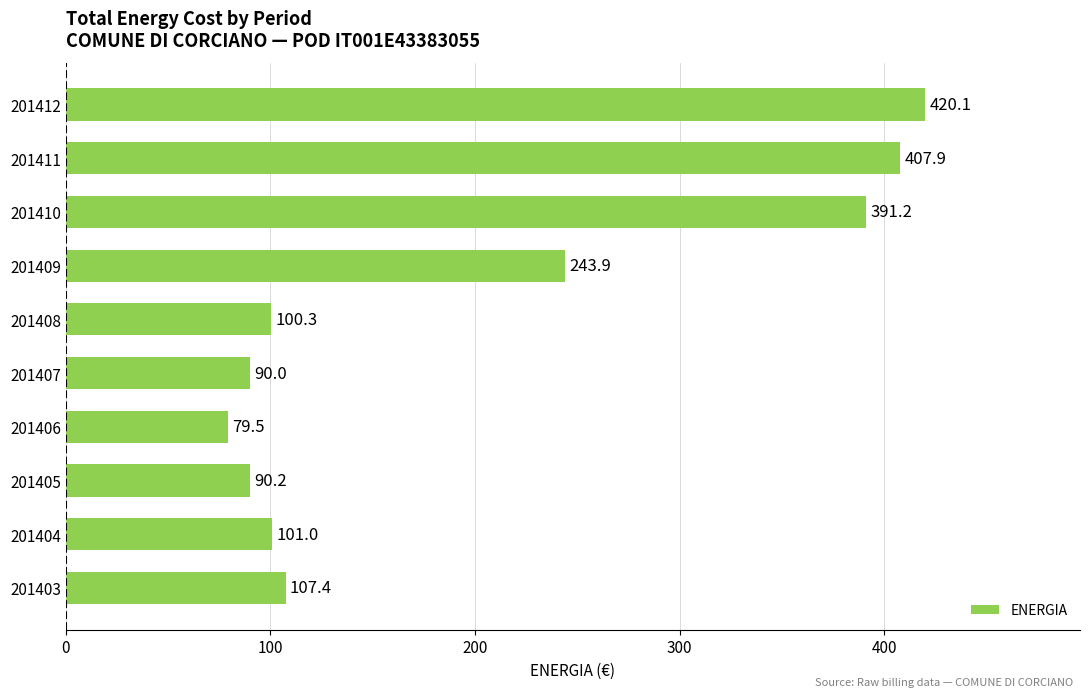

Does the chart contain any negative values?

No